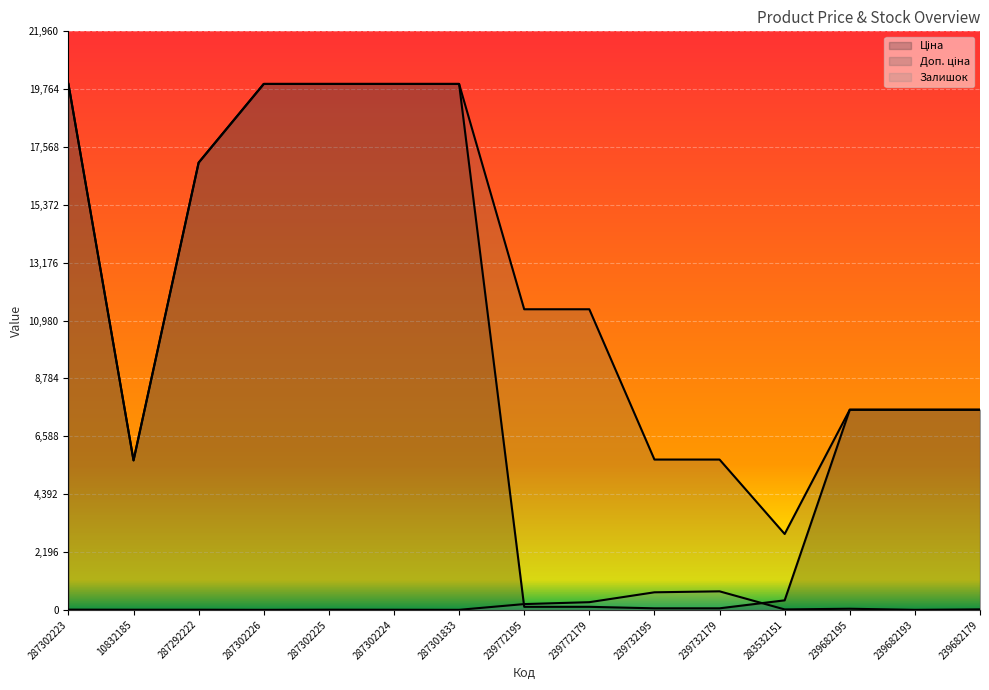

Does the chart display data point markers on the line(s)?

No